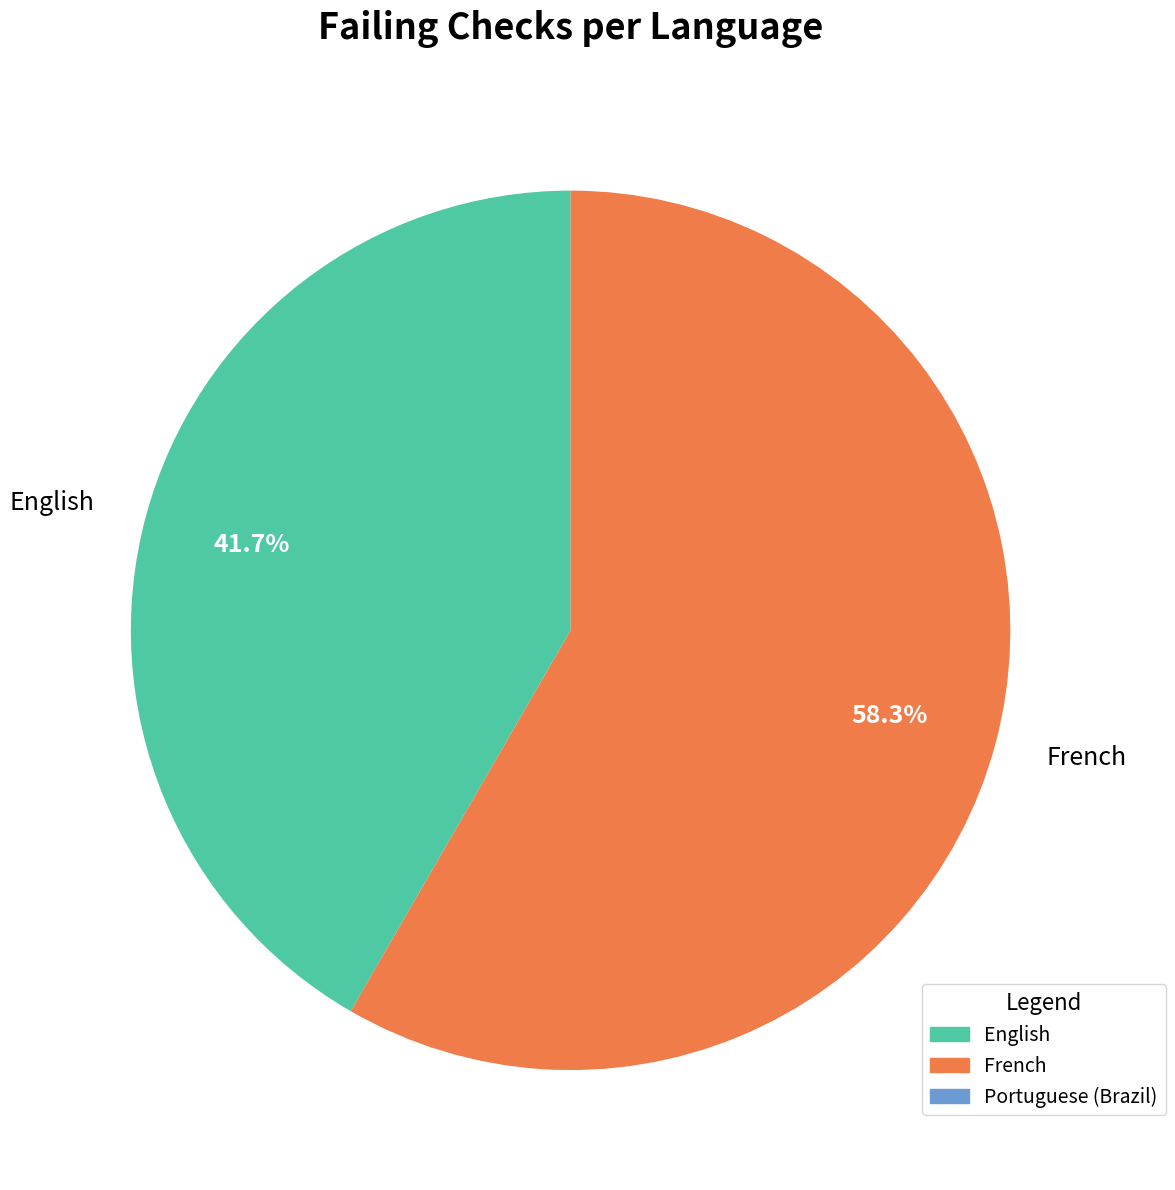

Count the number of slices in the pie.

2